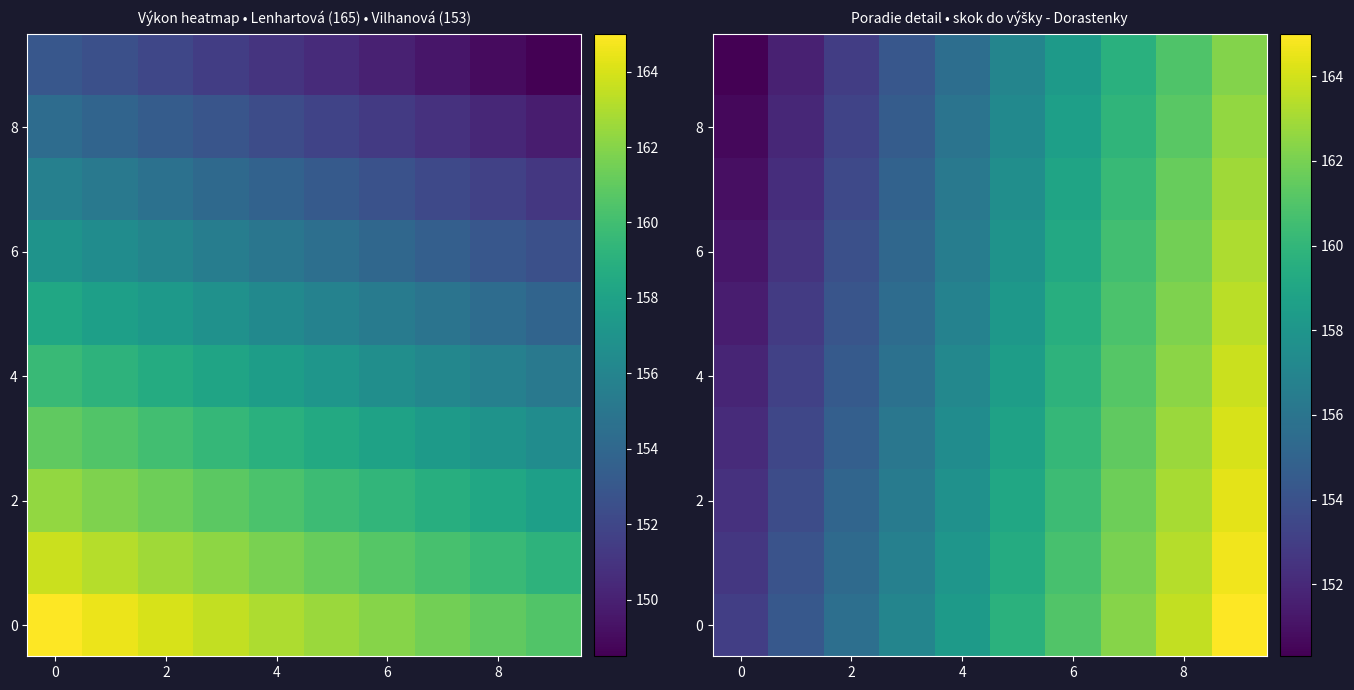

What is the total value across all series at 2?

1543.2